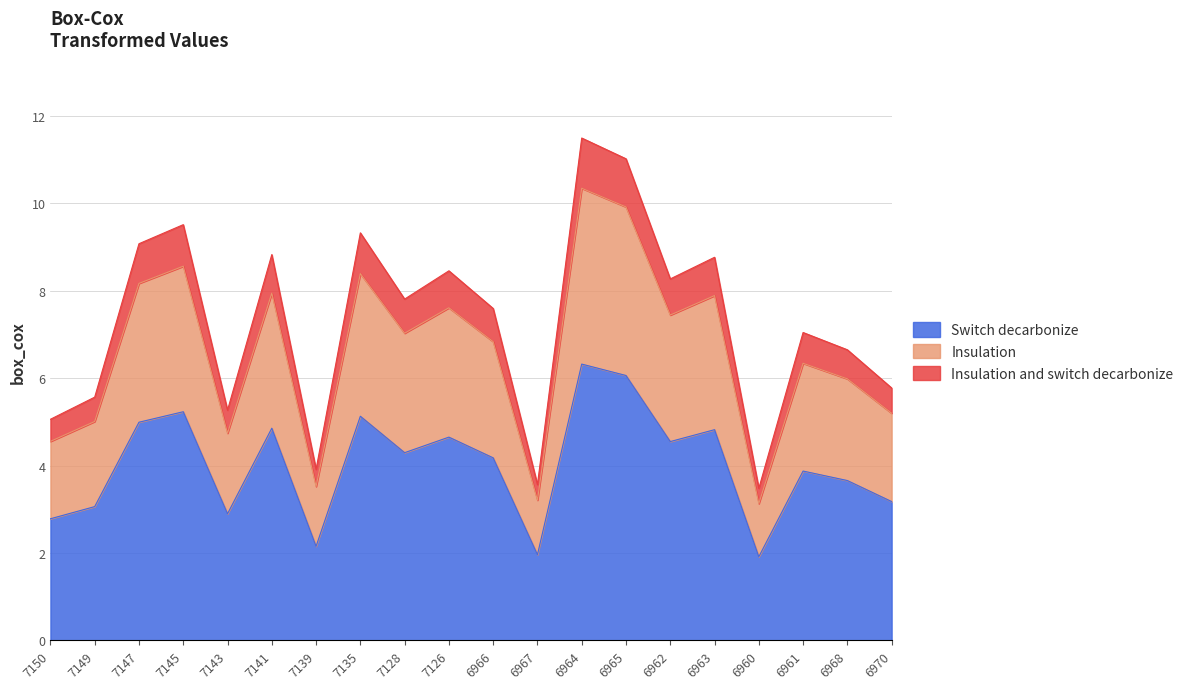

What is the change in value from 6966 to 6967?

-2.2